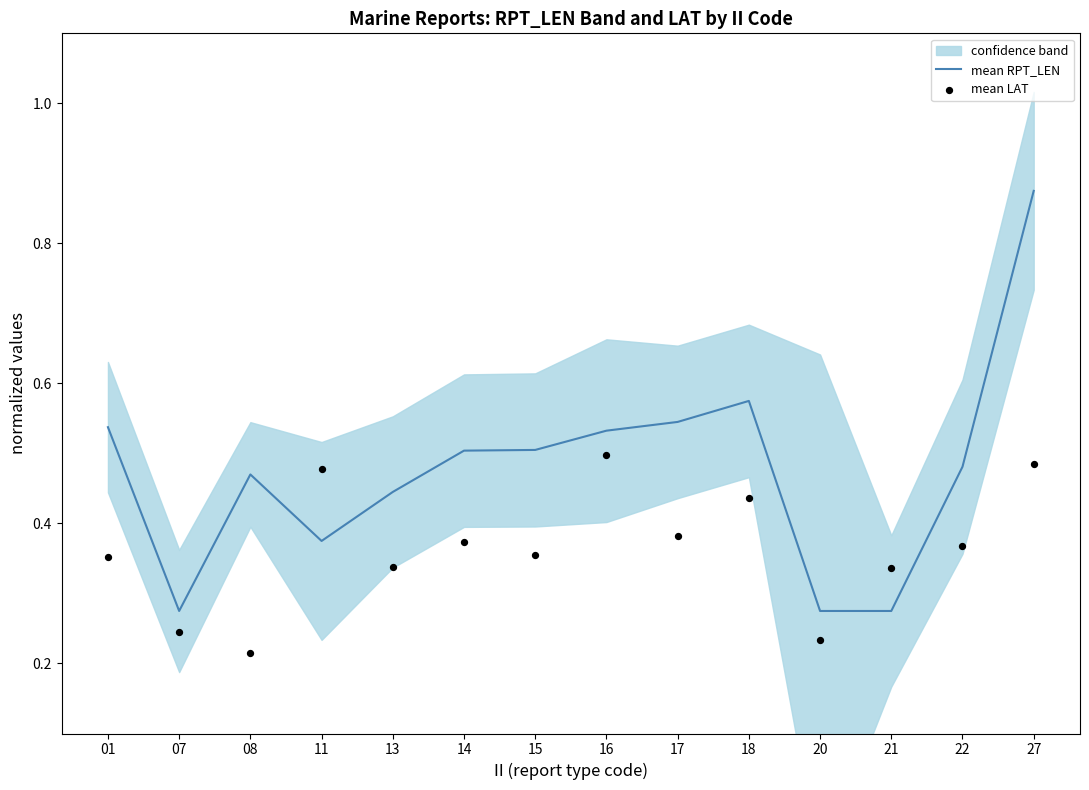

Is the value of mean LAT at 21 greater than the value of mean RPT_LEN at 13?

No